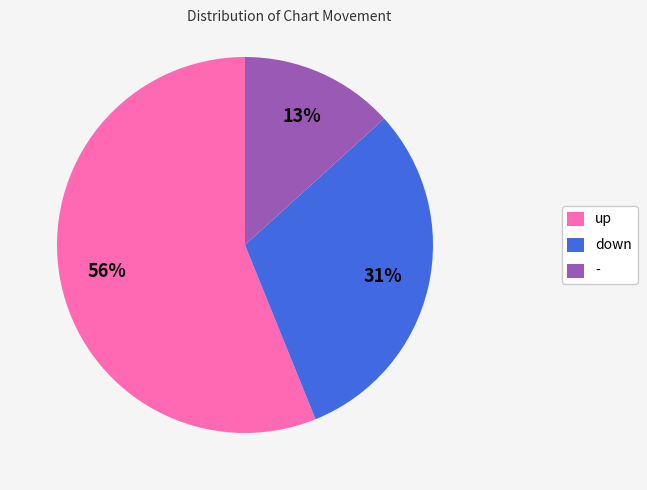

To the nearest percent, what percentage of the pie is up?

56%